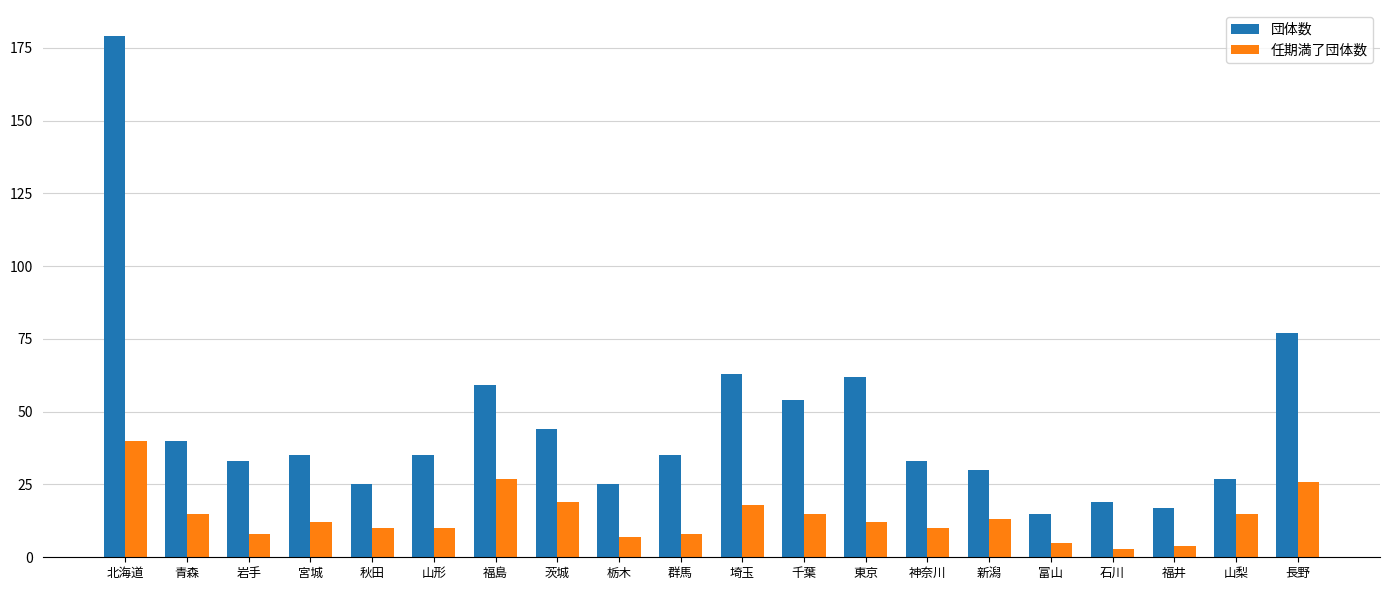

Which series has the widest spread of values?

団体数